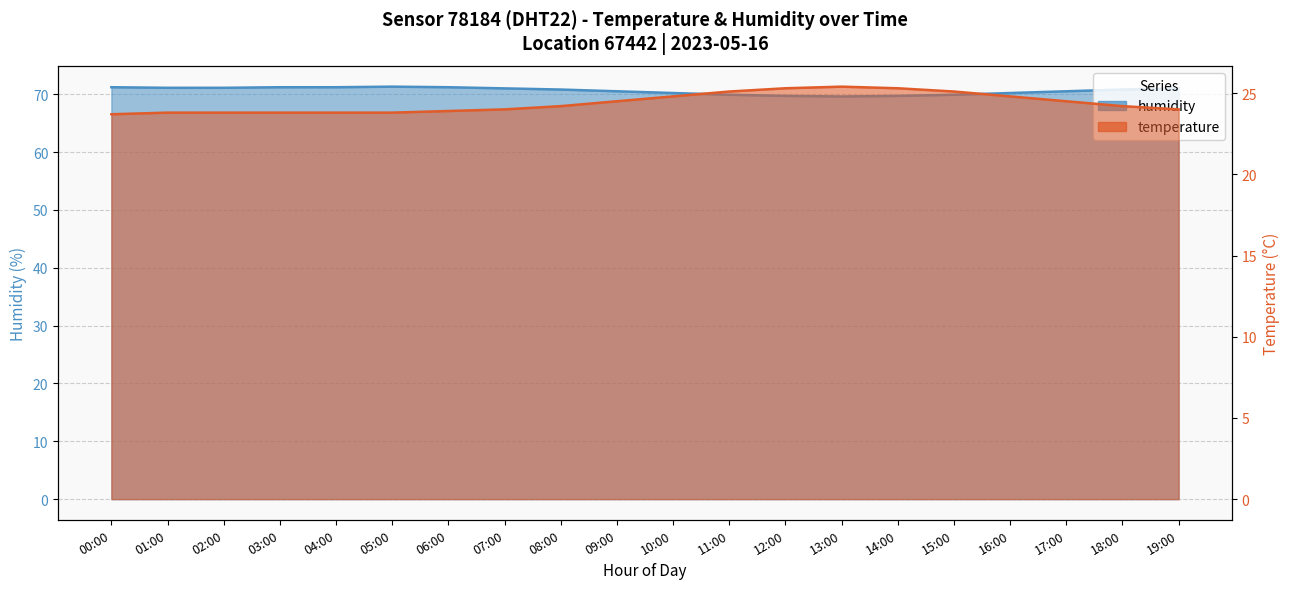

Rank the series by their average value, from lowest to highest.

temperature line, humidity line